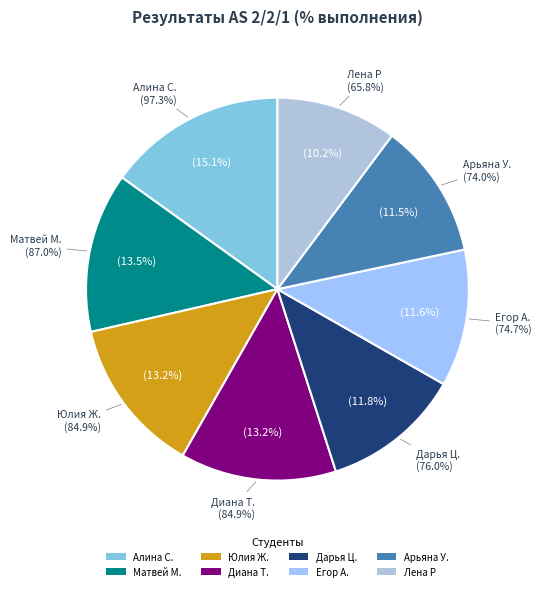

True or false: Лена Р accounts for 10% of the total.

True